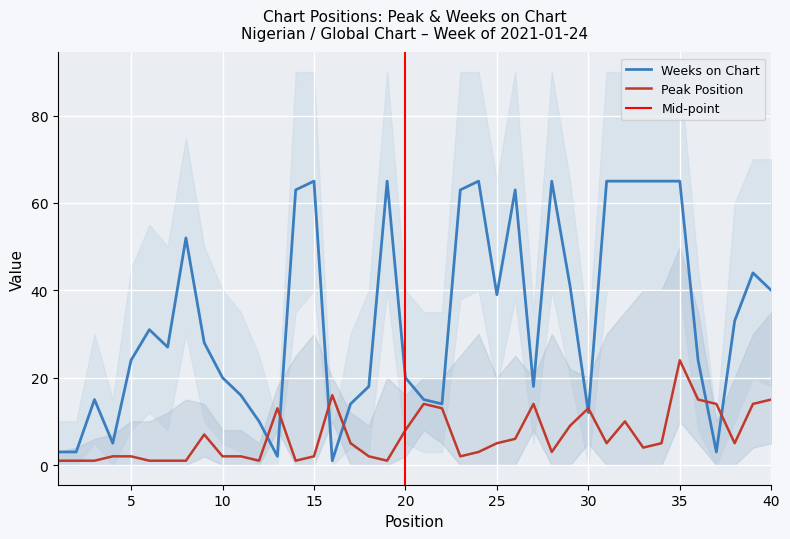

At which category is the sum across all series the highest?

35